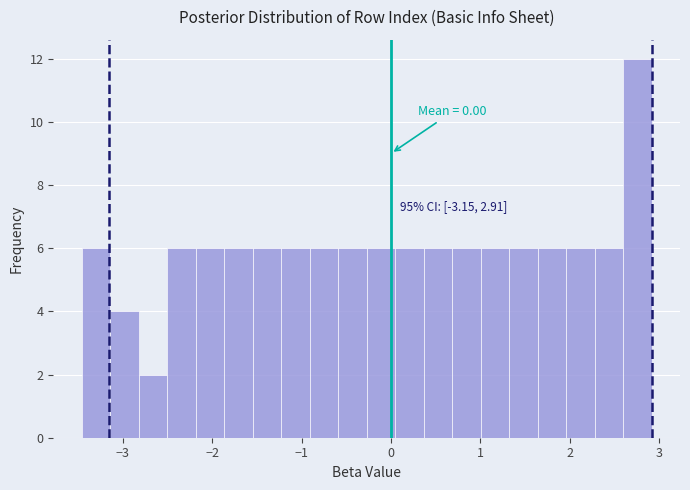

Around what value on the x-axis is the tallest bar? Give the approximate position of its centre, as read against the axis.

2.8